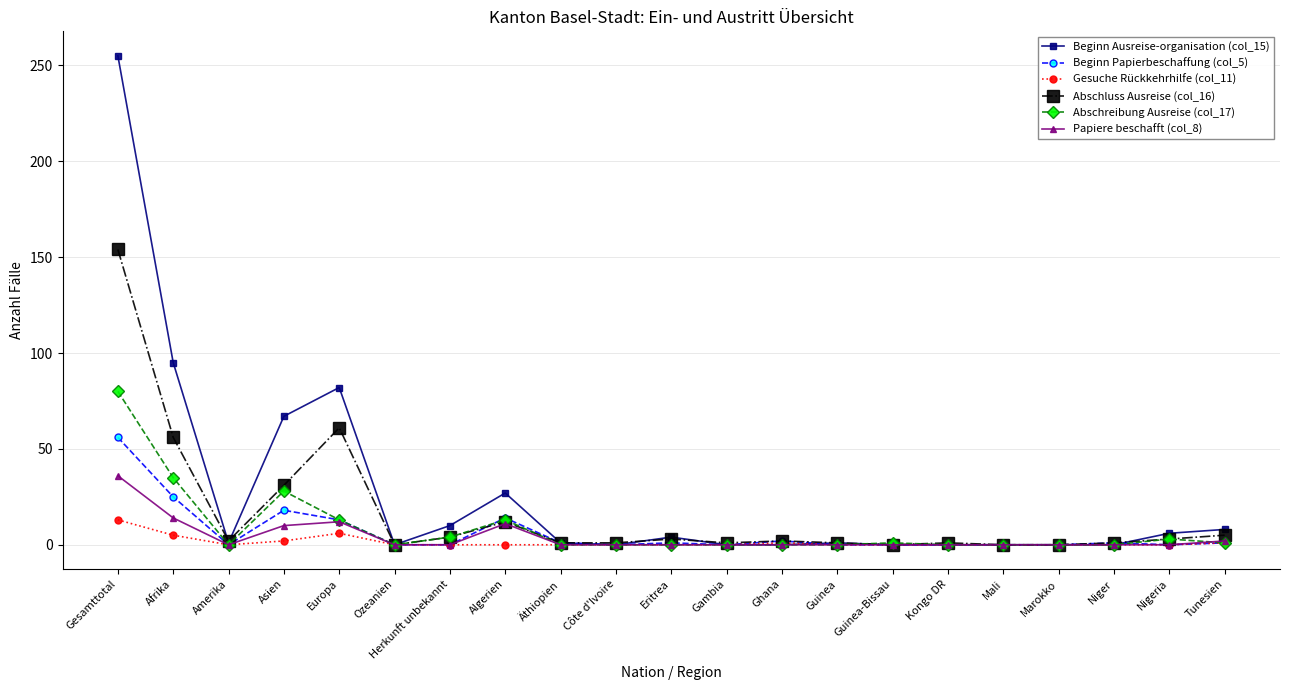

True or false: Abschluss Ausreise (col_16) has a value of 21 at Algerien.

False